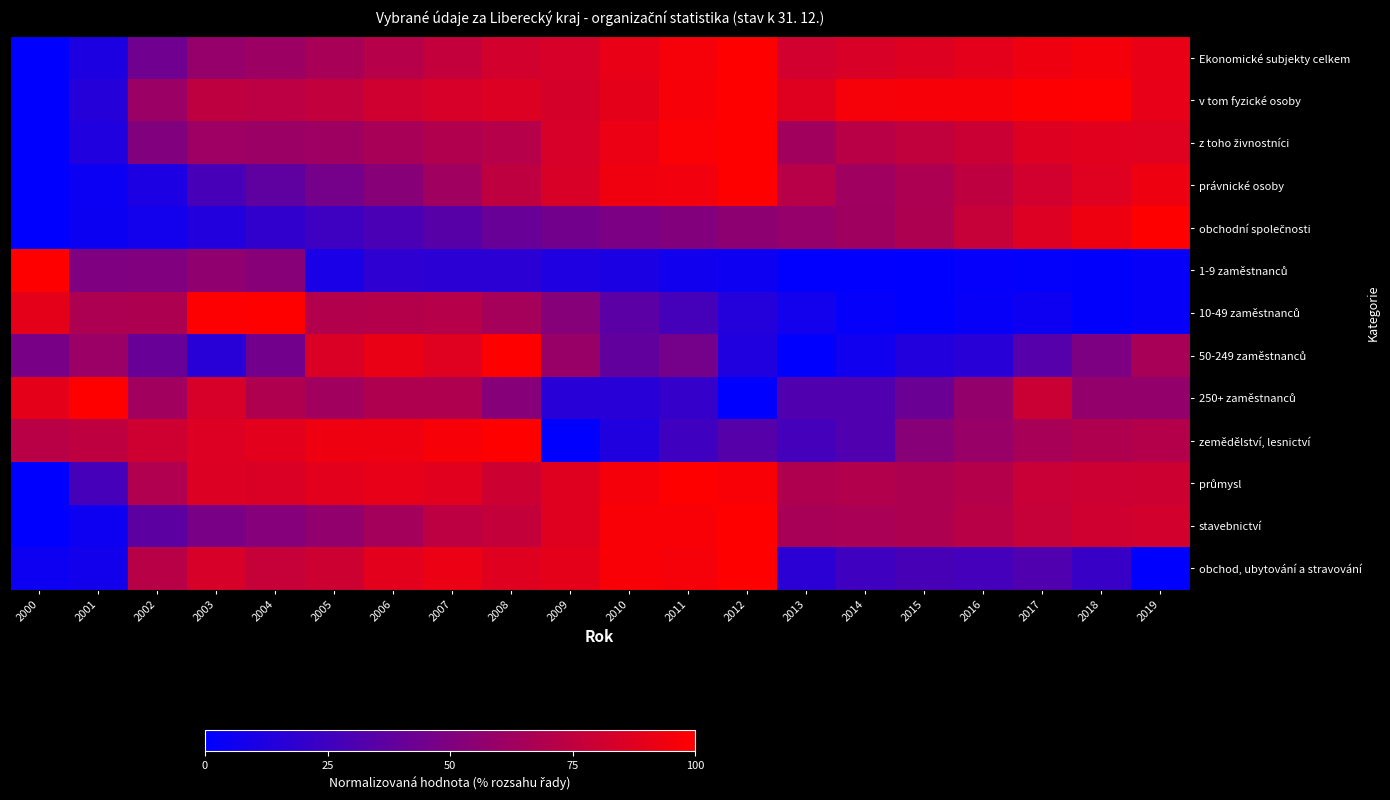

What is the maximum value shown in the chart?

100.0